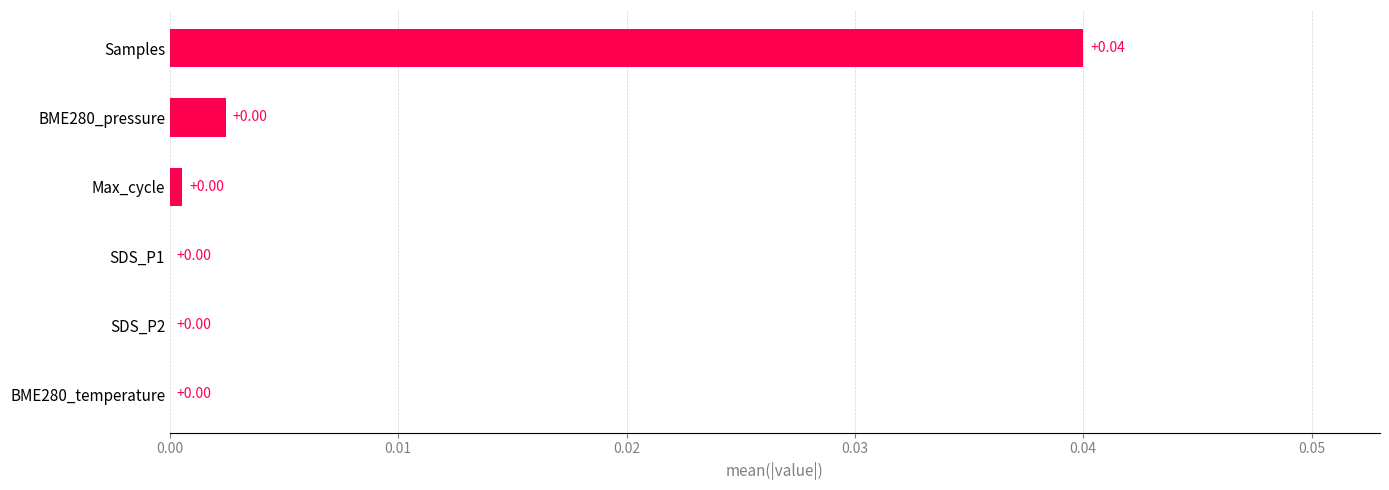

Count the number of categories in the chart.

6